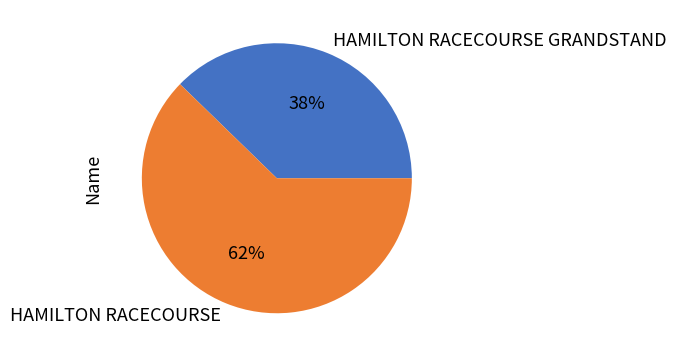

Combined, do HAMILTON RACECOURSE GRANDSTAND and HAMILTON RACECOURSE account for over 50%?

Yes